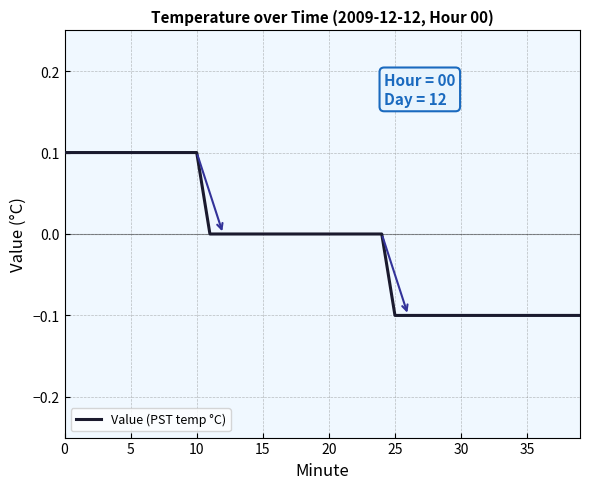

How many lines are shown in the chart?

1